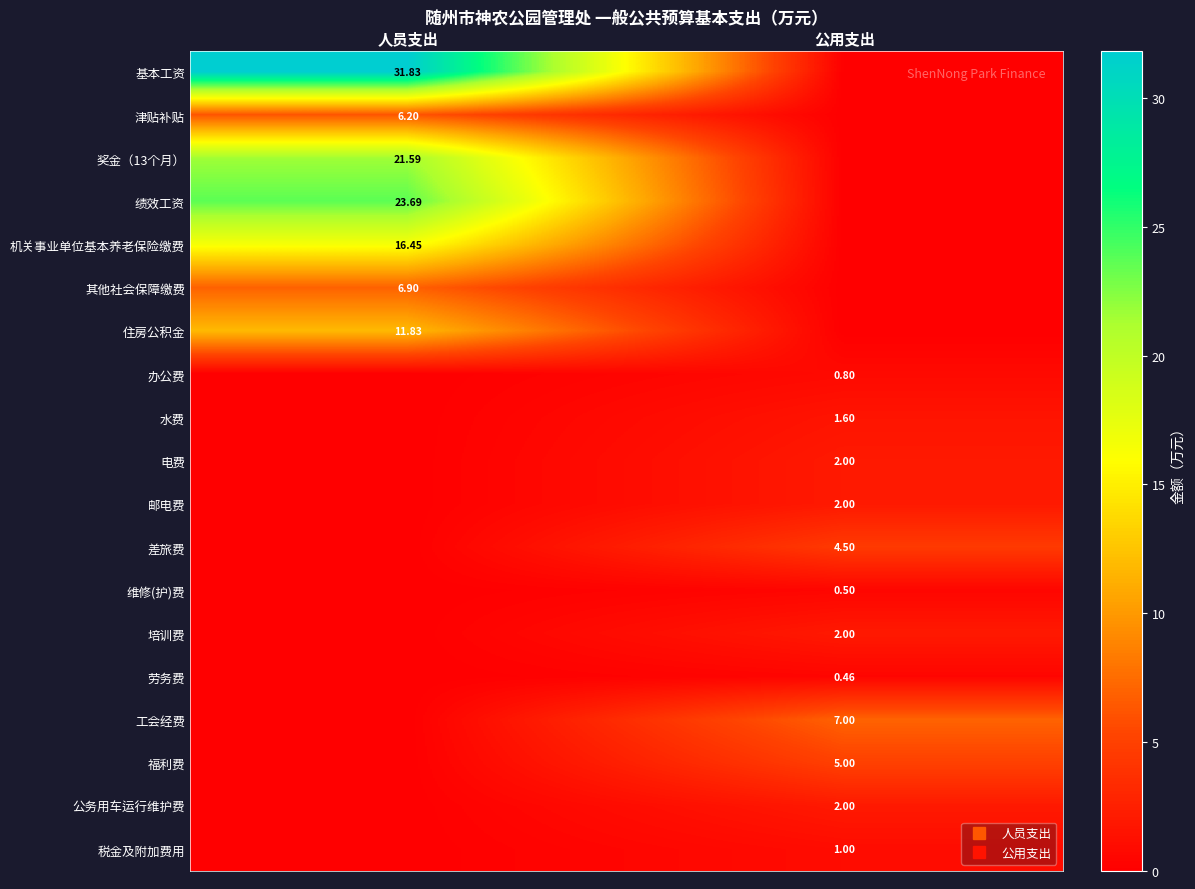

What is the difference between the 维修(护)费 values at 公用支出 and 人员支出?

0.5